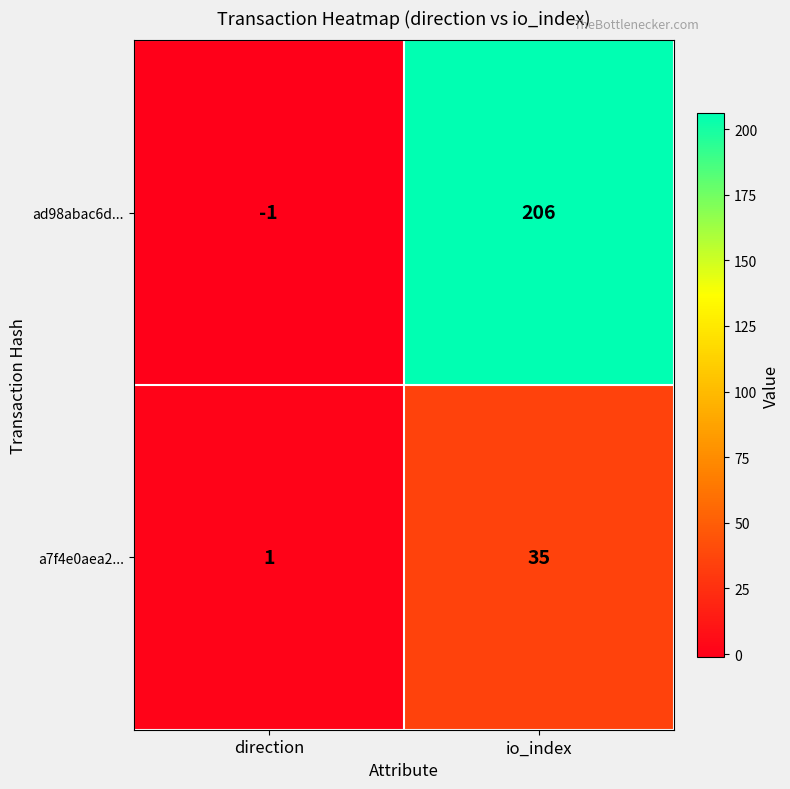

True or false: ad98abac6d... has a value of 206 at io_index.

True